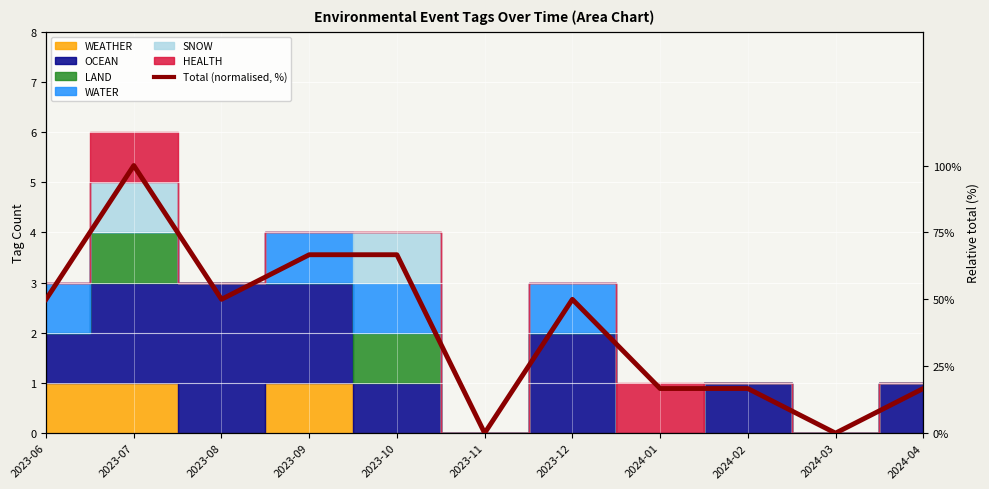

Reading left to right, what are all the values shown in this chart?

50.0	100.0	50.0	66.7	66.7	0.0	50.0	16.7	16.7	0.0	16.7